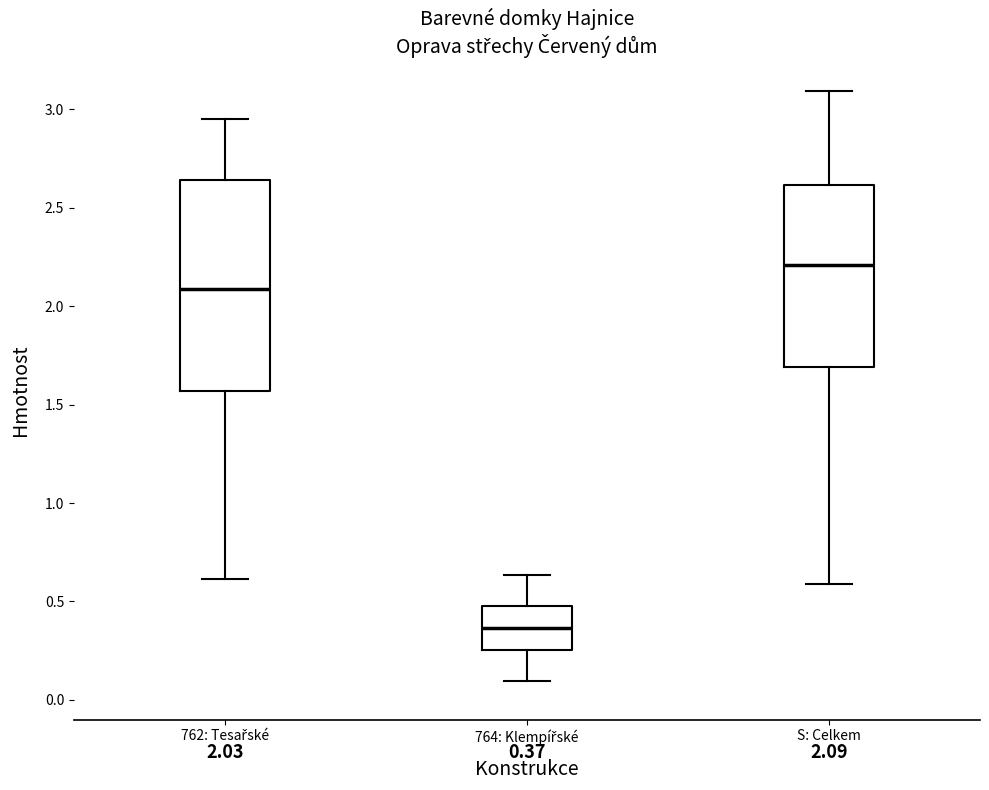

Which box has the lowest median line?

764: Klempířské